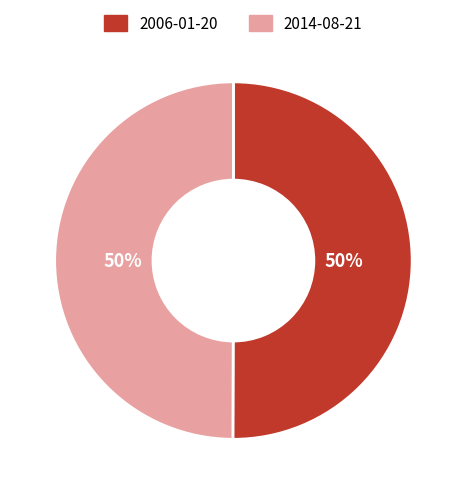

What is the ratio of the value at 2014-08-21 to the value at 2006-01-20?

1.0